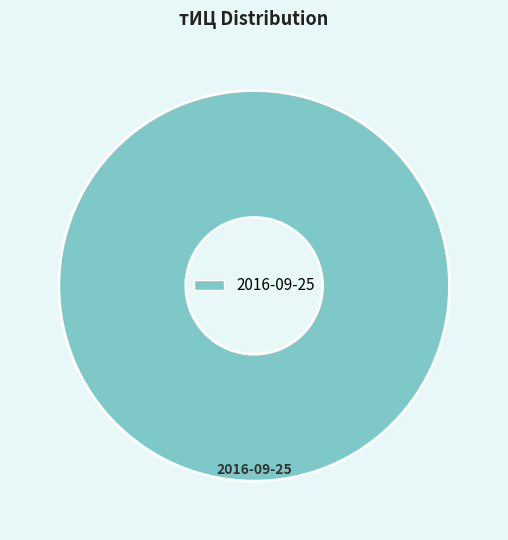

Which slice represents more than half of the pie?

2016-09-25